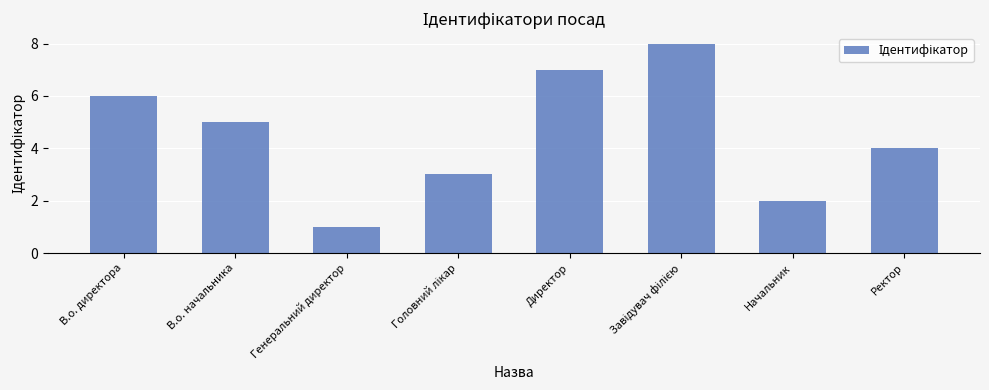

Count the number of data series in this chart.

1